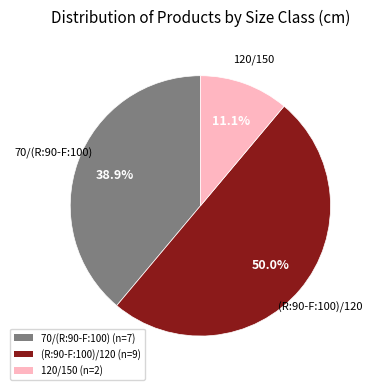

The 120/150 slice represents 1% of the pie. True or false?

False